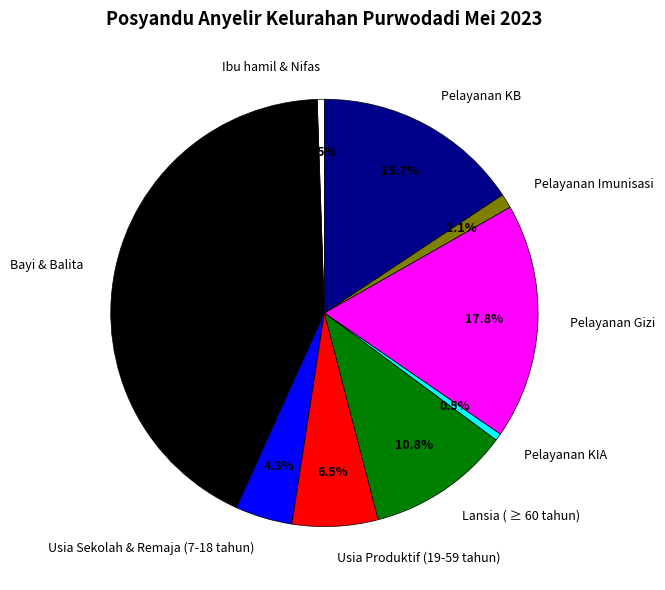

Between Bayi & Balita and Pelayanan Imunisasi, which is larger?

Bayi & Balita